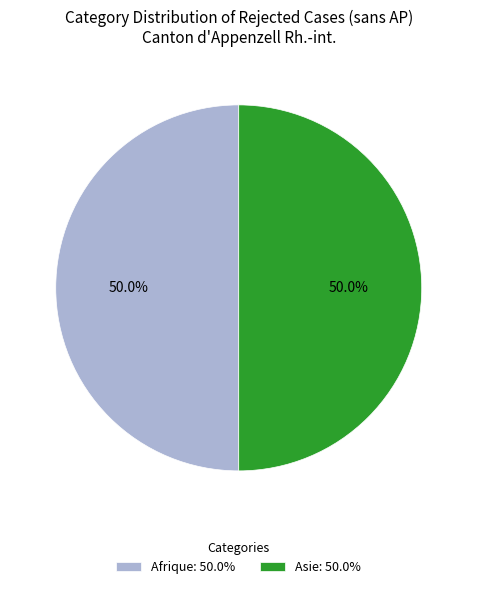

How many segments does this pie chart have?

2